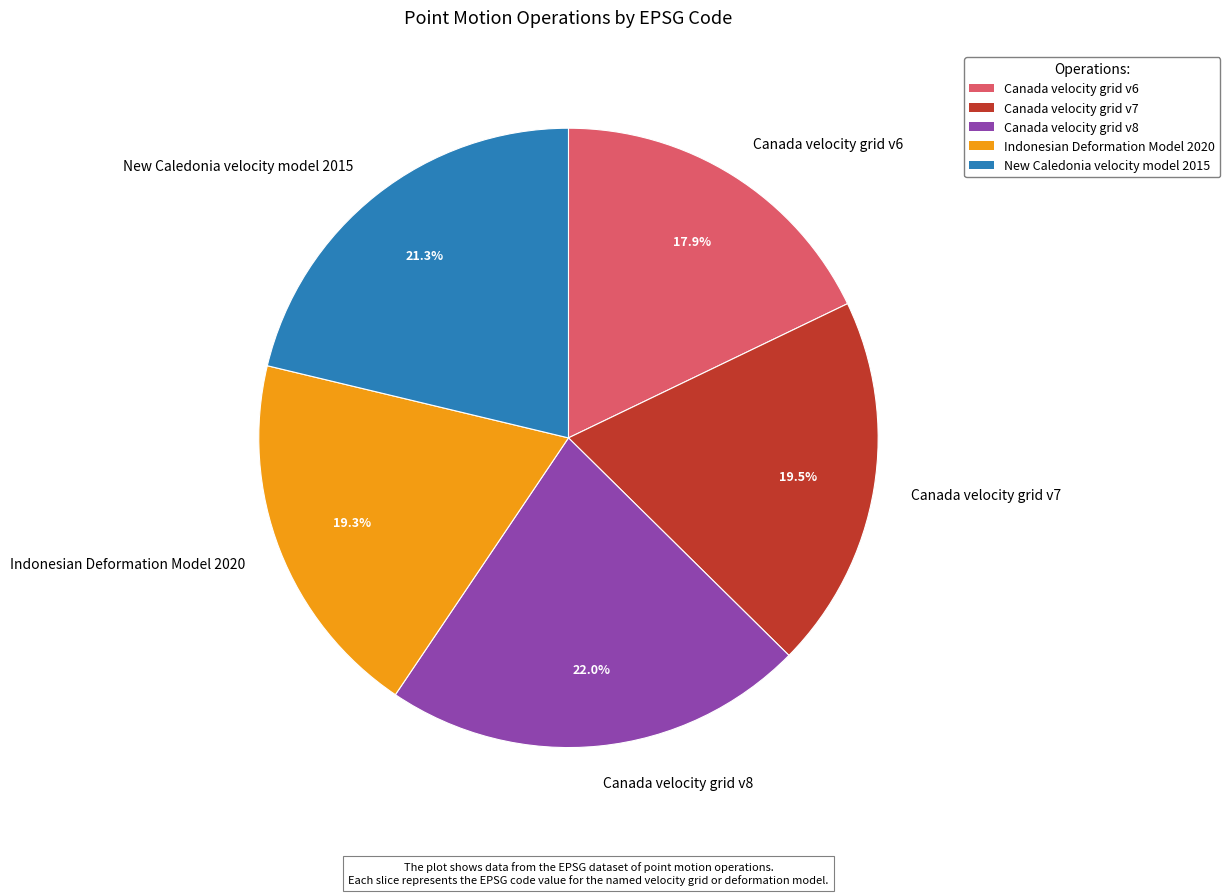

What is the total percentage of New Caledonia velocity model 2015 and Indonesian Deformation Model 2020?

40.6%